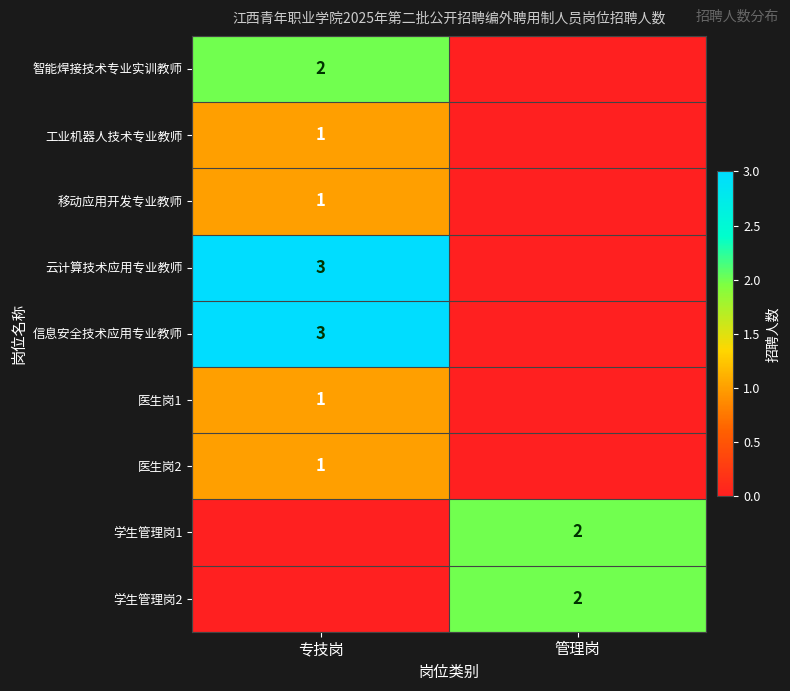

The value of 信息安全技术应用专业教师 at 专技岗 is 3. True or false?

True